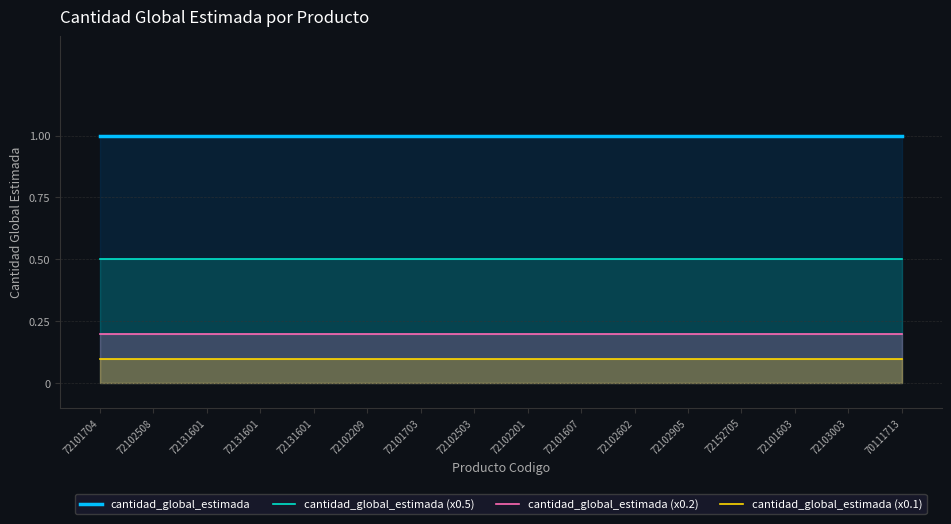

At which label does cantidad_global_estimada (x0.1) reach its minimum?

72101704